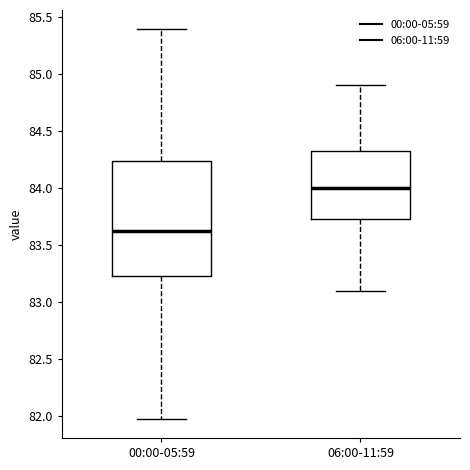

Which box's median line is the highest?

06:00-11:59